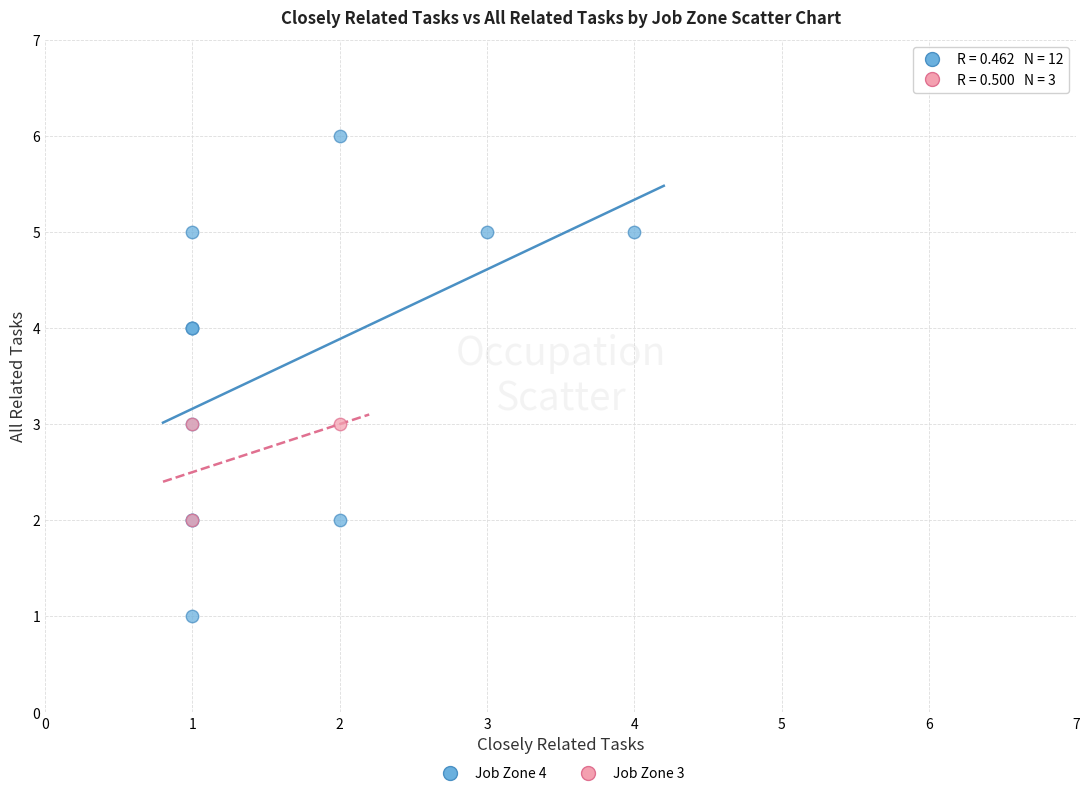

Which series reaches the maximum Y coordinate?

Job Zone 4